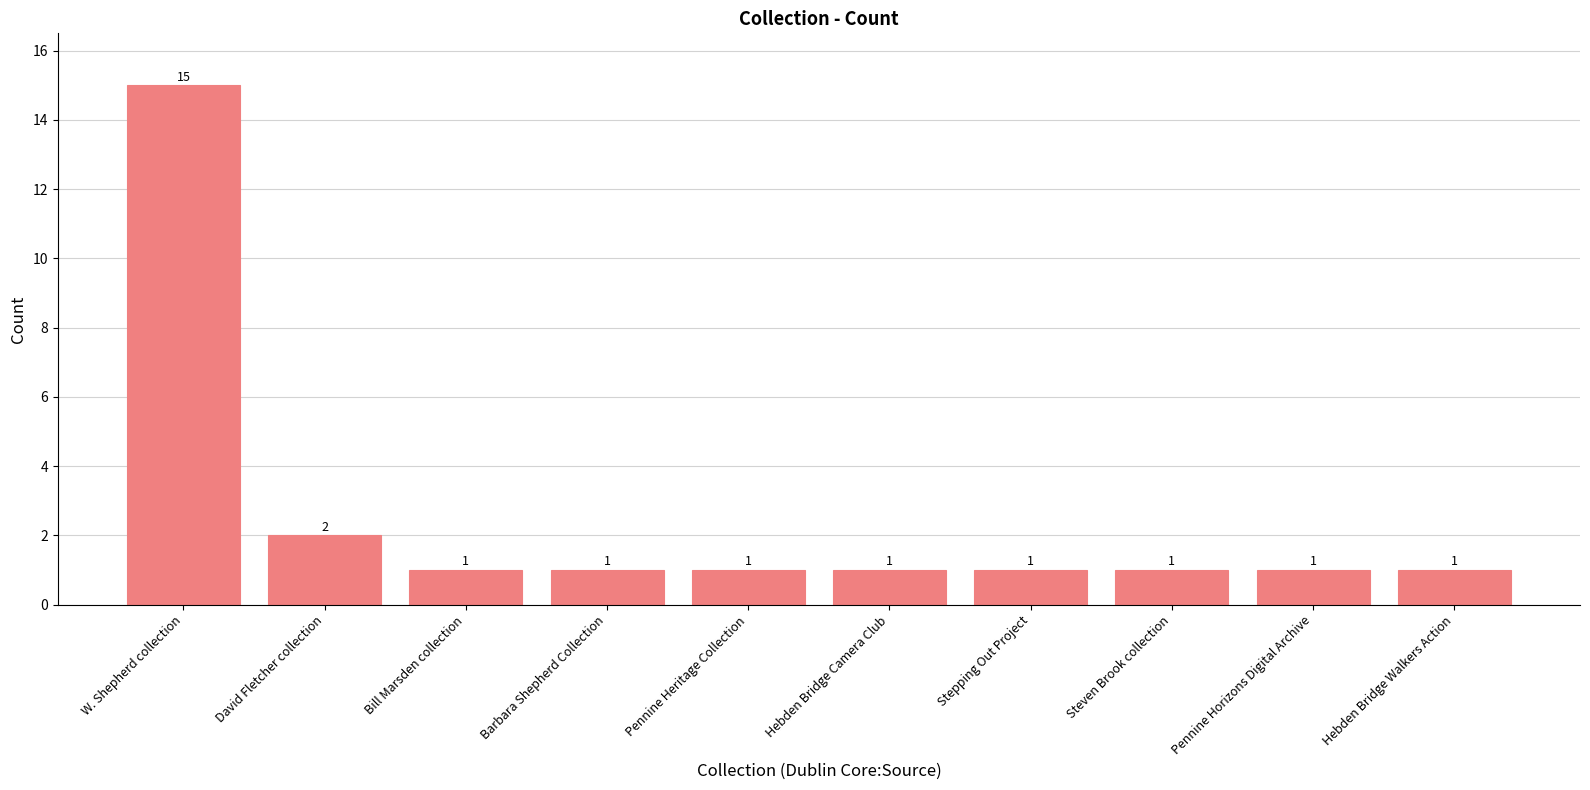

How many bars are there in total?

10